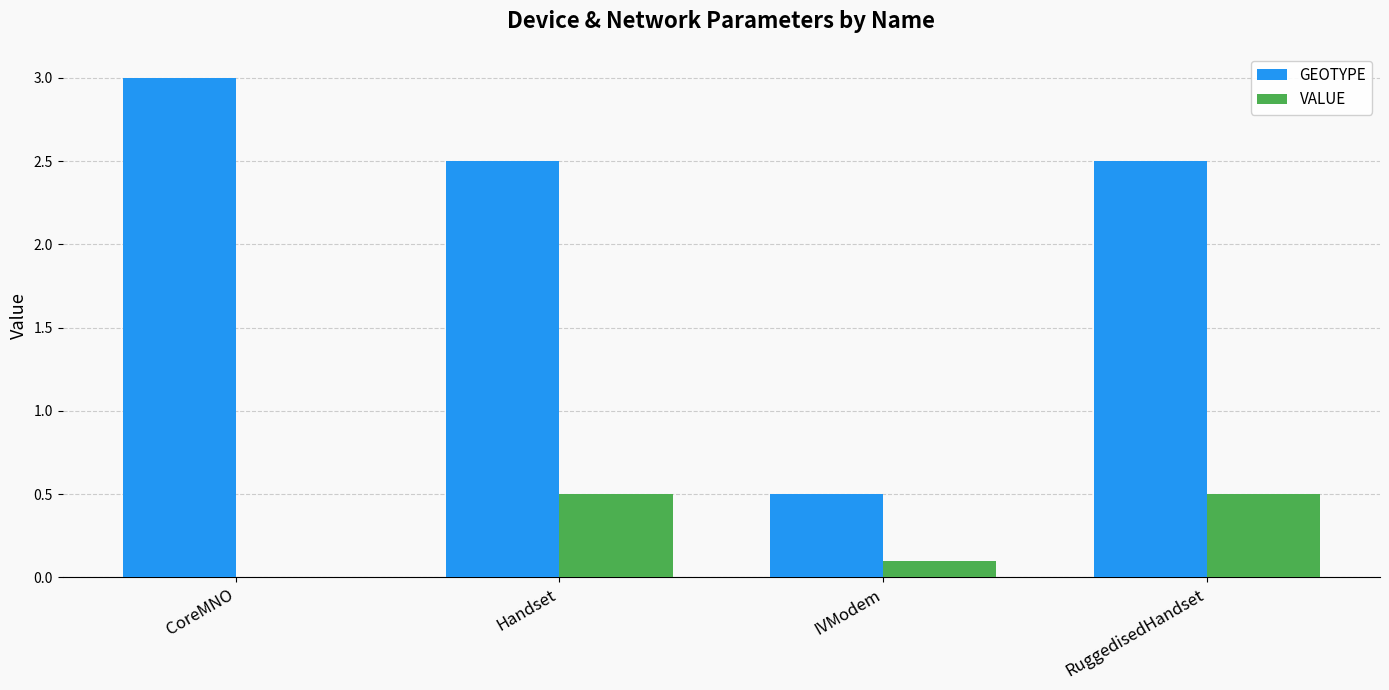

What is the sum of the GEOTYPE values at Handset and IVModem?

3.0